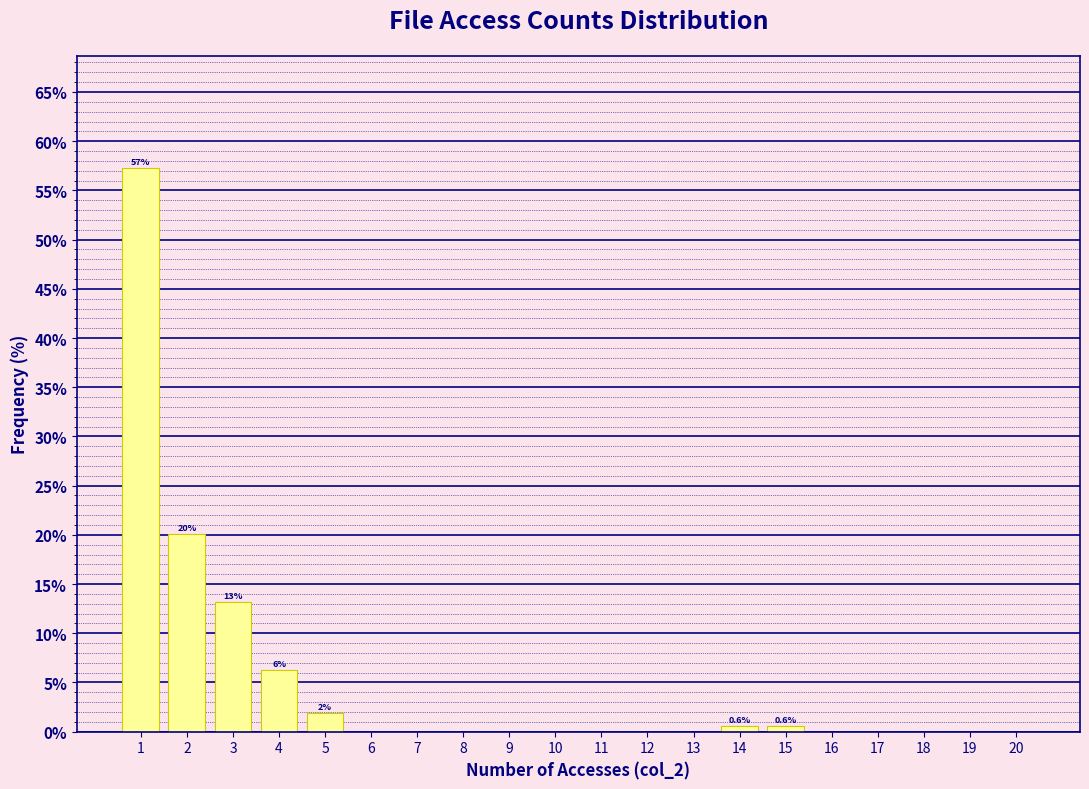

Which range on the x-axis has the tallest bar?

0.5 to 1.5